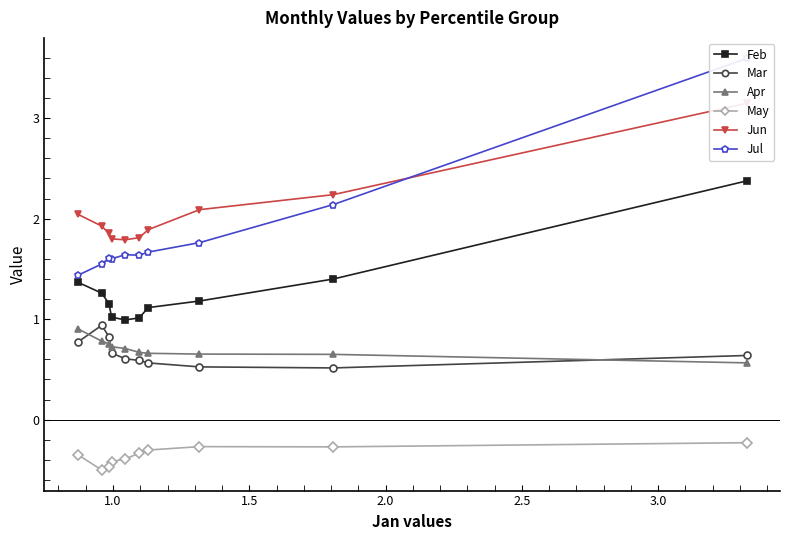

What is the value of the Feb point at the 1st from the left?

1.4